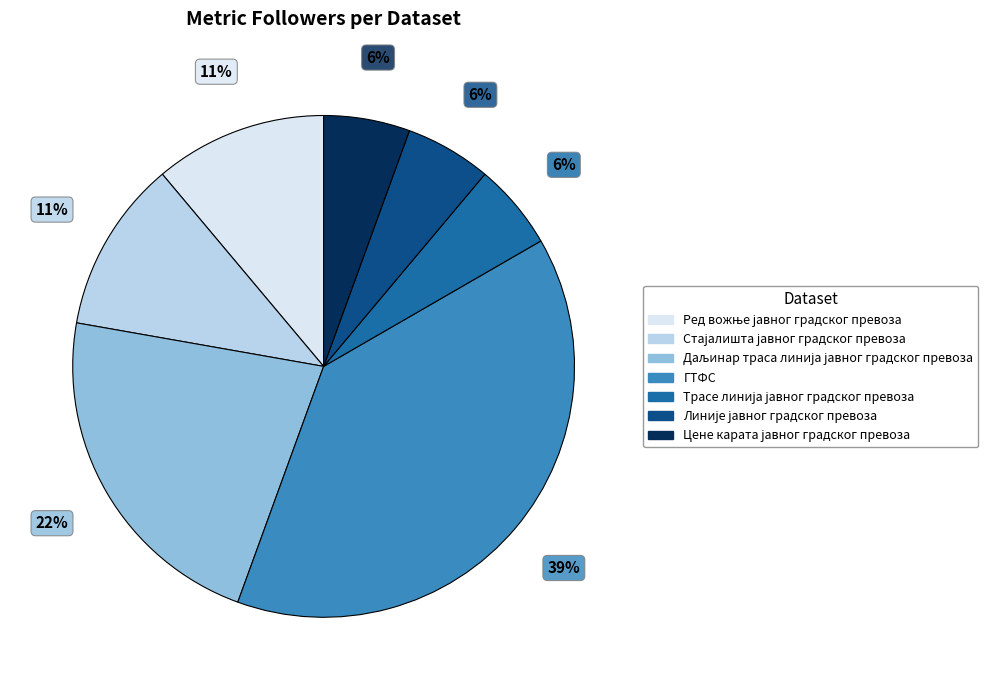

Count the number of slices in the pie.

7